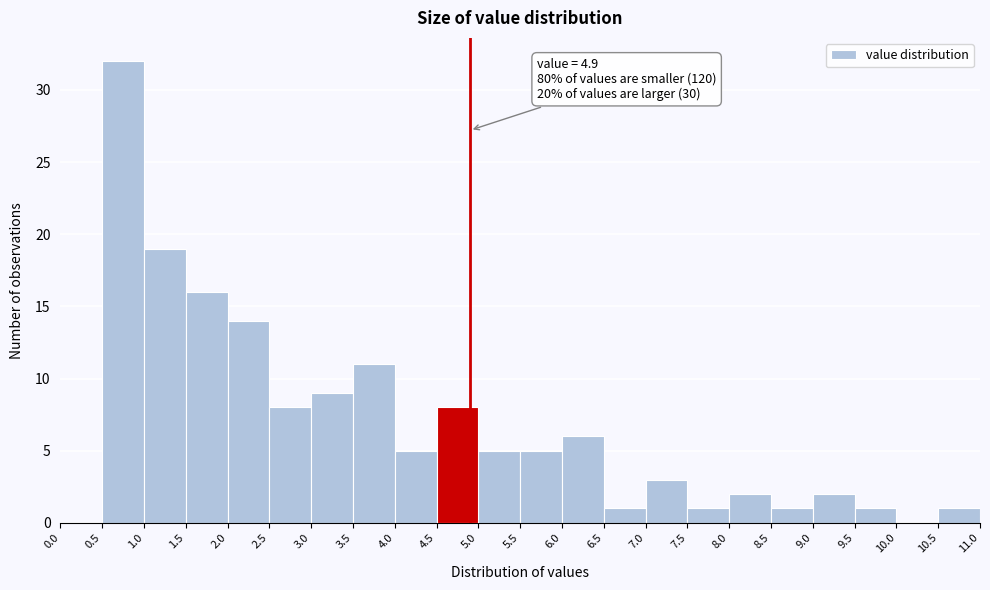

Which range on the x-axis has the tallest bar?

0.5 to 1.0